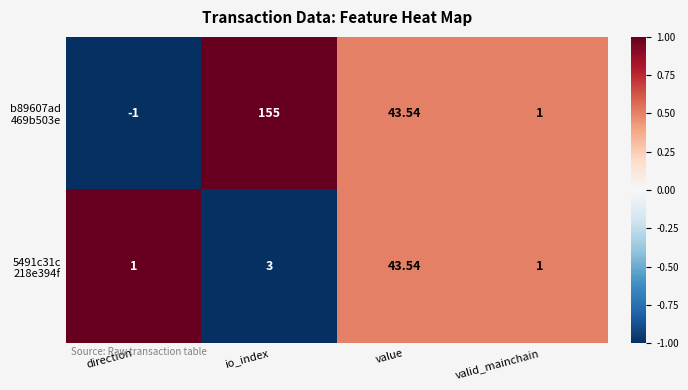

How many distinct data groups are displayed?

2